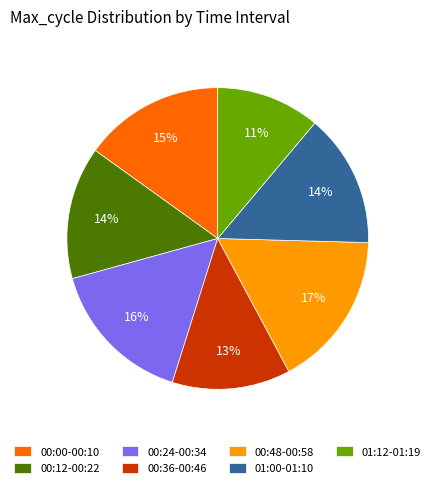

The 01:00-01:10 slice represents 6% of the pie. True or false?

False